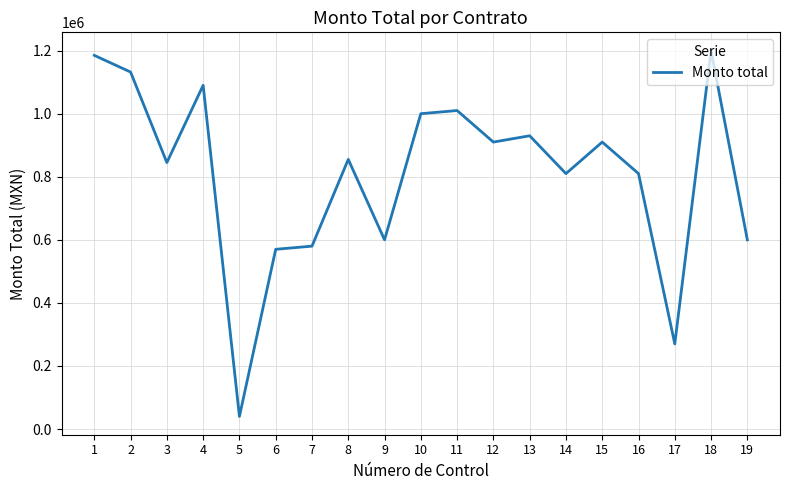

True or false: there are more than 1 points higher than both neighbors.

True